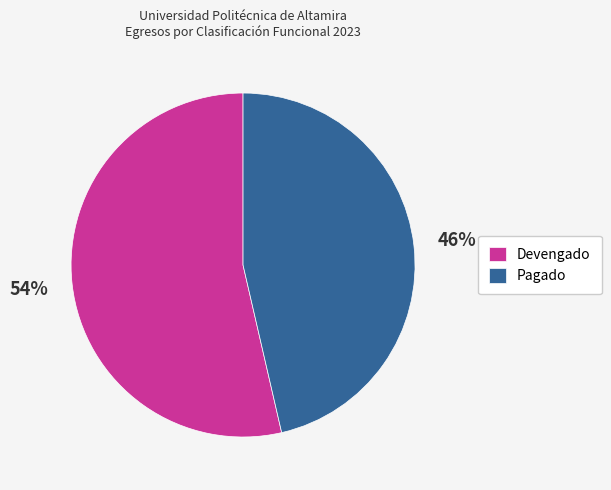

Do Pagado and Devengado together represent more than half of the pie?

Yes